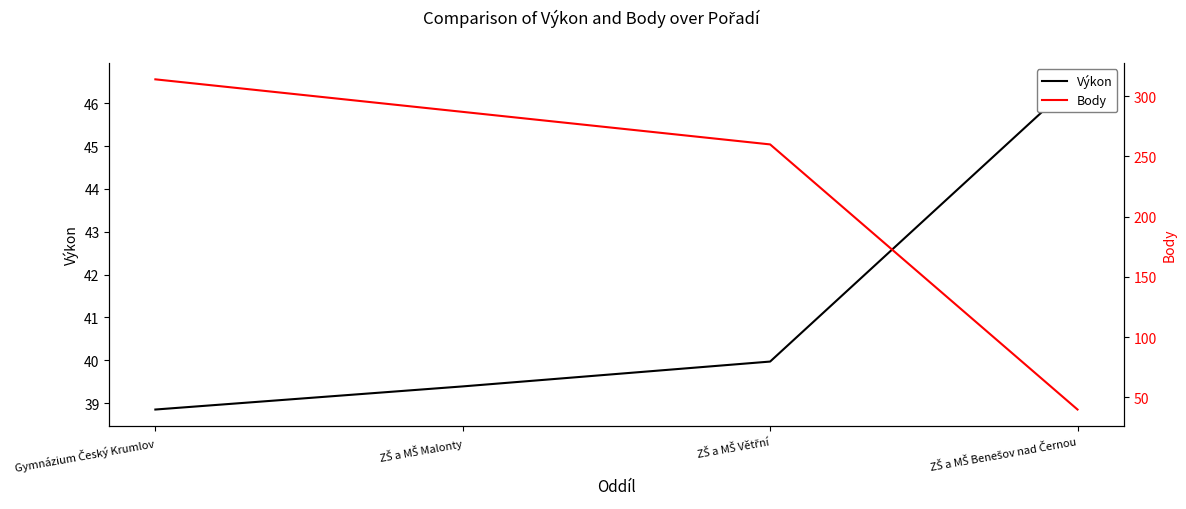

Between Gymnázium Český Krumlov and ZŠ a MŠ Benešov nad Černou, which series saw the biggest shift?

Body